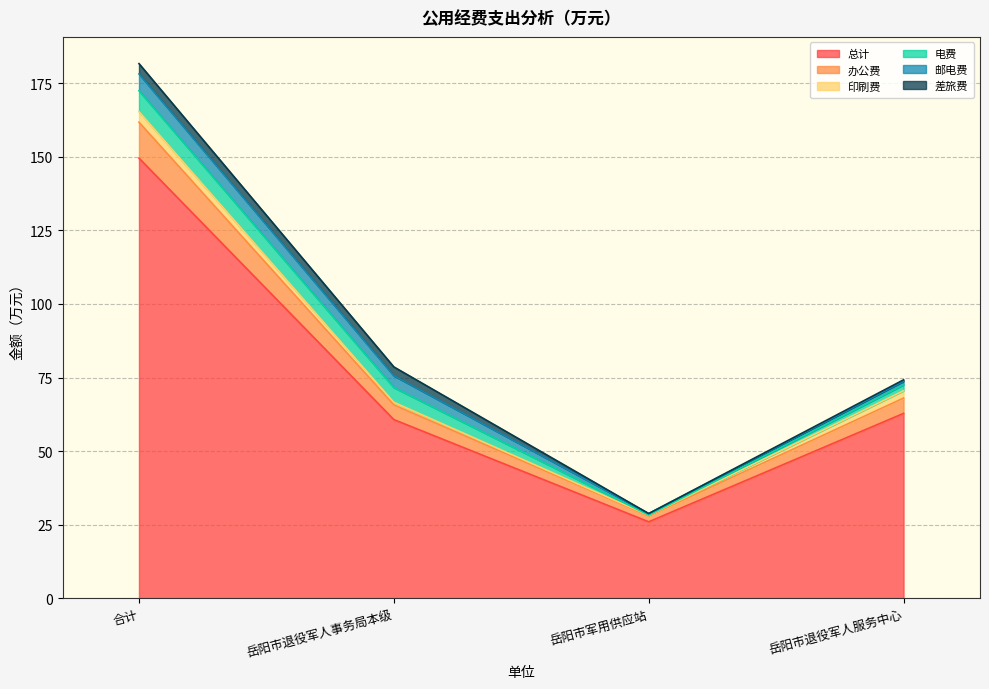

What is the difference between the 总计 values at 岳阳市退役军人事务局本级 and 合计?

88.8